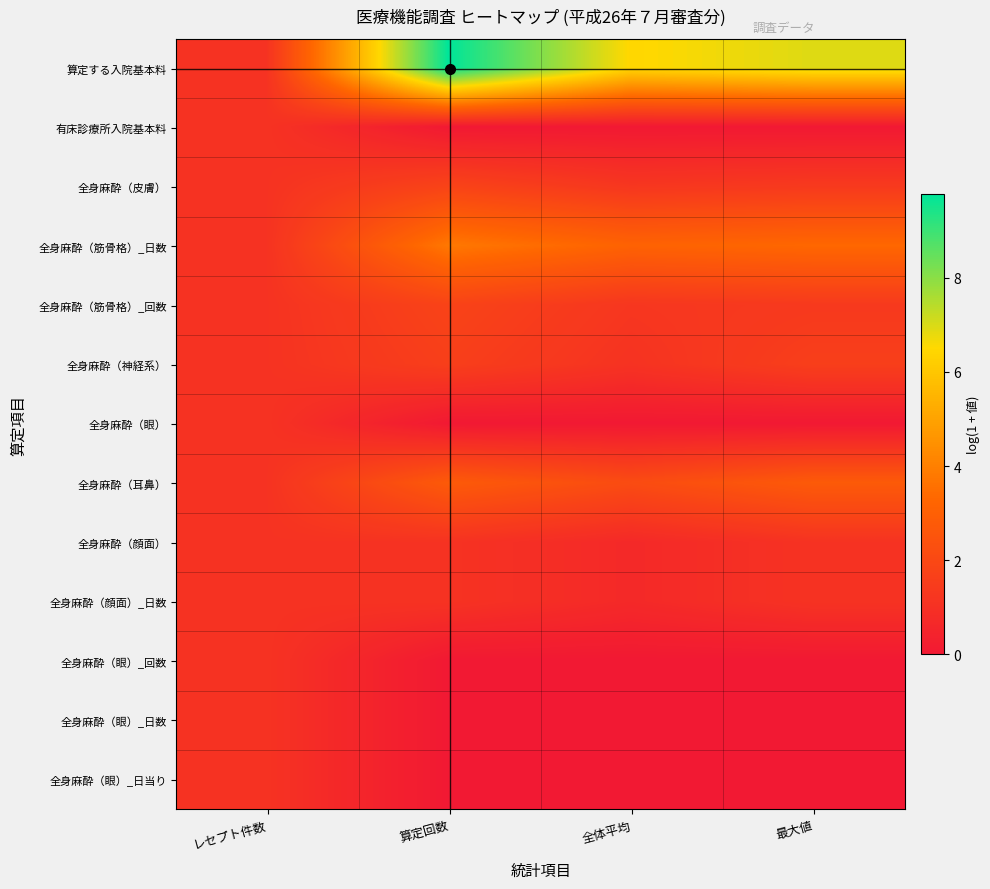

Reading left to right, transcribe all the data shown in this chart.

算定する入院基本料: レセプト件数=1.1	算定回数=9.8	全体平均=6.5	最大値=6.9
有床診療所入院基本料: レセプト件数=1.1	算定回数=0.0	全体平均=0.0	最大値=0.0
全身麻酔（皮膚）: レセプト件数=1.1	算定回数=1.8	全体平均=1.3	最大値=1.4
全身麻酔（筋骨格）_日数: レセプト件数=1.1	算定回数=3.8	全体平均=3.1	最大値=3.3
全身麻酔（筋骨格）_回数: レセプト件数=1.1	算定回数=1.8	全体平均=1.3	最大値=1.4
全身麻酔（神経系）: レセプト件数=1.1	算定回数=1.6	全体平均=1.1	最大値=1.6
全身麻酔（眼）: レセプト件数=1.1	算定回数=0.0	全体平均=0.0	最大値=0.0
全身麻酔（耳鼻）: レセプト件数=1.1	算定回数=2.8	全体平均=2.1	最大値=2.8
全身麻酔（顔面）: レセプト件数=1.1	算定回数=1.1	全体平均=0.7	最大値=1.1
全身麻酔（顔面）_日数: レセプト件数=1.1	算定回数=1.1	全体平均=0.7	最大値=1.1
全身麻酔（眼）_回数: レセプト件数=1.1	算定回数=0.0	全体平均=0.0	最大値=0.0
全身麻酔（眼）_日数: レセプト件数=1.1	算定回数=0.0	全体平均=0.0	最大値=0.0
全身麻酔（眼）_日当り: レセプト件数=1.1	算定回数=0.0	全体平均=0.0	最大値=0.0